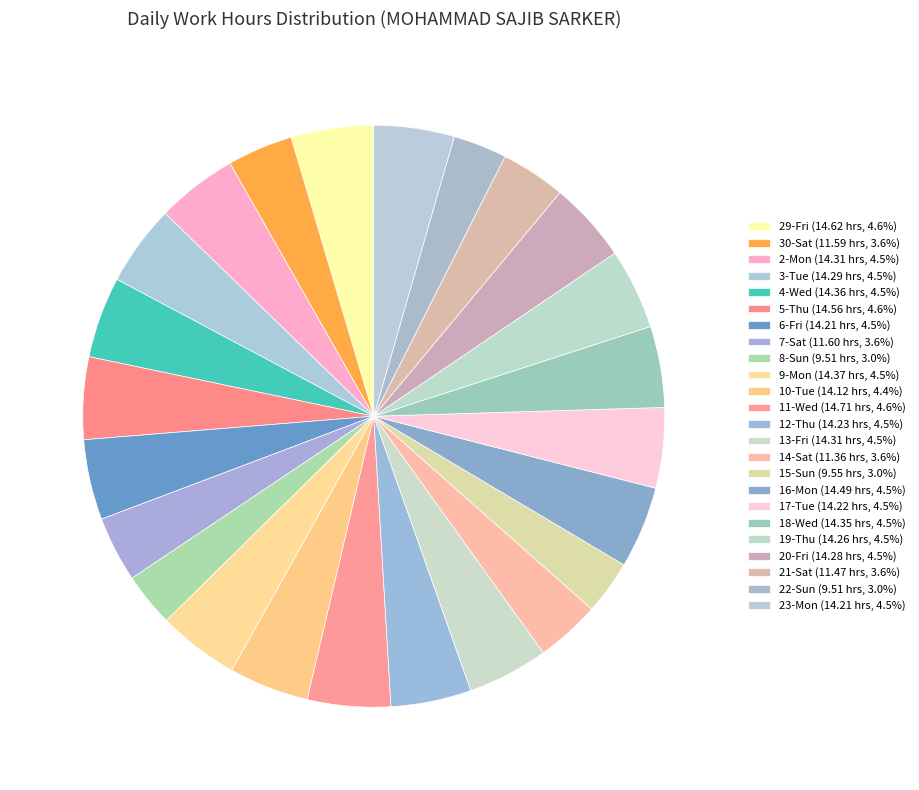

To the nearest percent, what is the difference between the 15-Sun and 5-Thu slice percentages?

2%